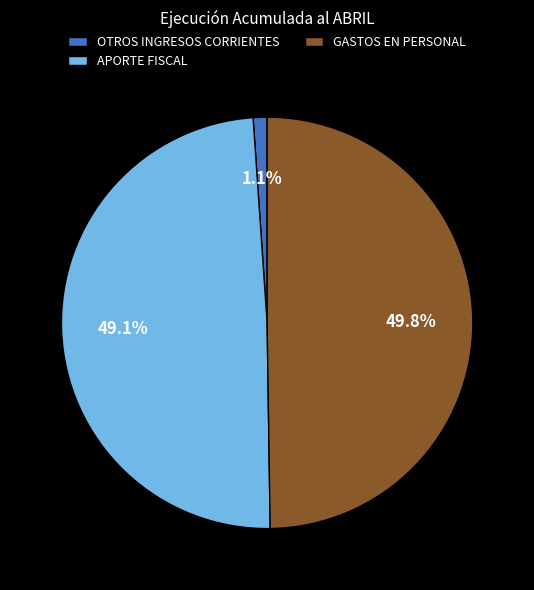

To the nearest percent, what percentage of the pie is APORTE FISCAL?

49%